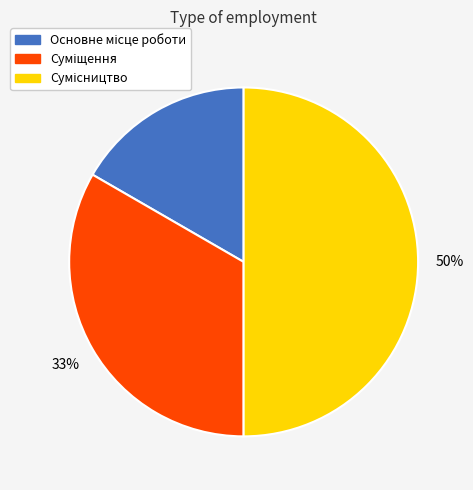

To the nearest percent, what is the average slice percentage?

33%